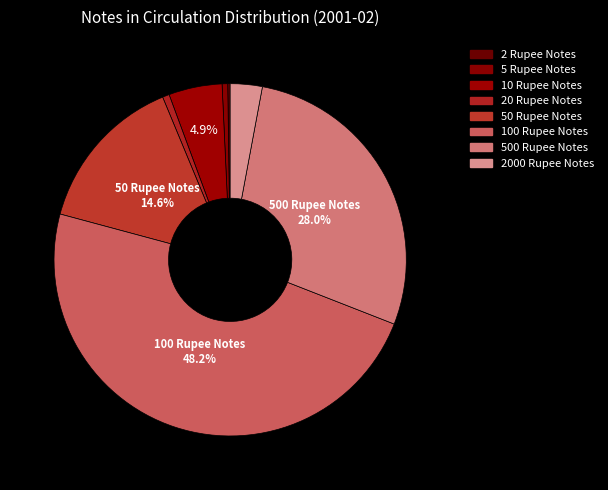

The 20 Rupee Notes slice represents 11% of the pie. True or false?

False